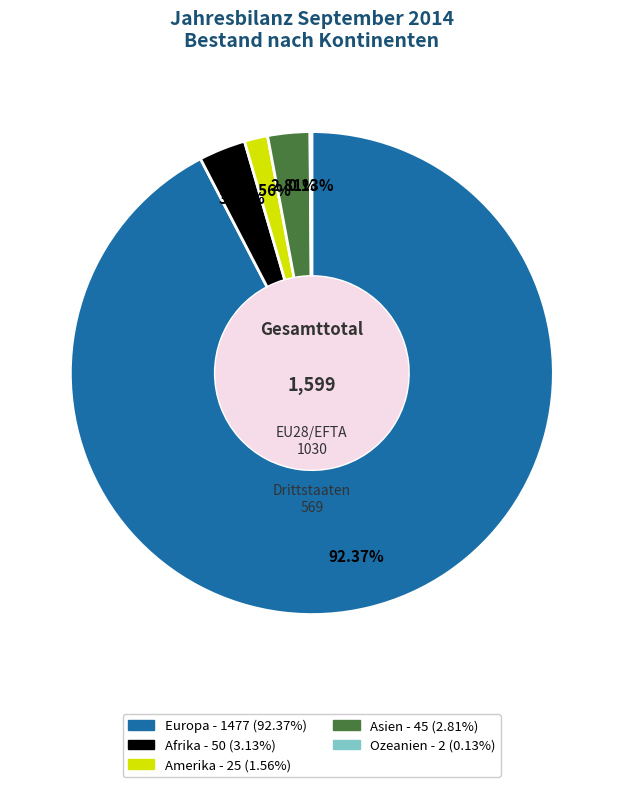

Does Europa represent more than half of the total?

Yes